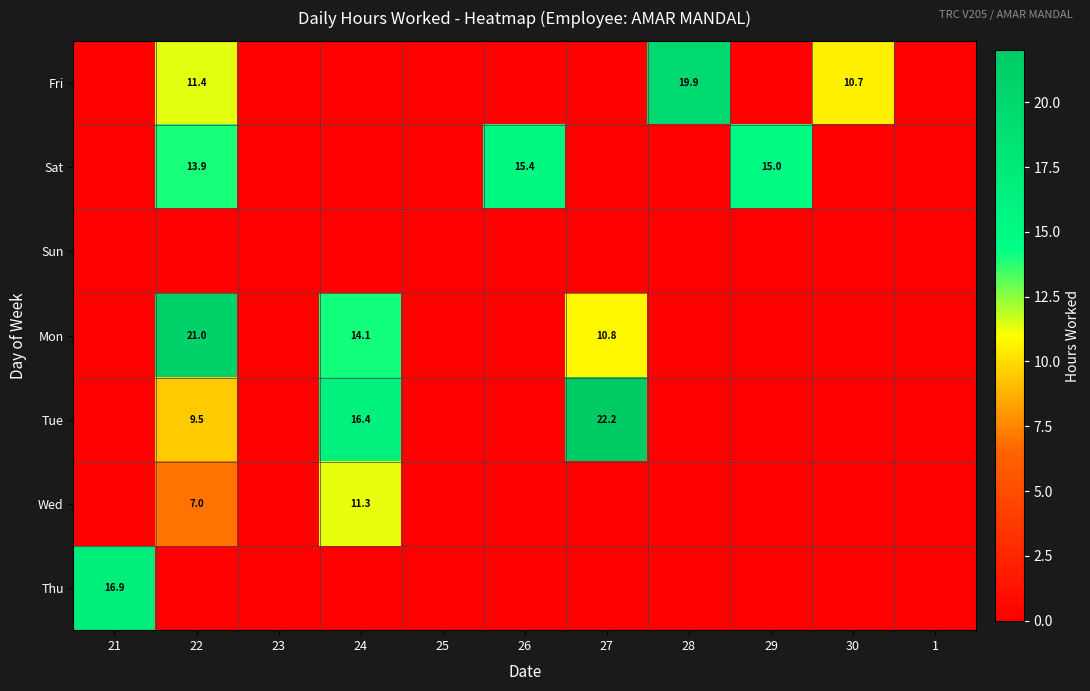

The Mon series shows 21.0 at 22. True or false?

True